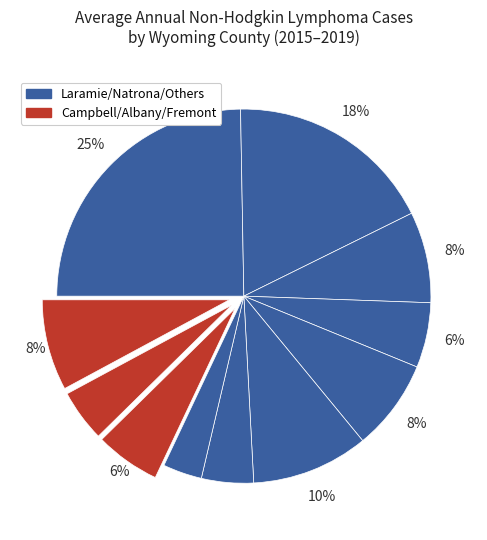

Count the number of slices in the pie.

11